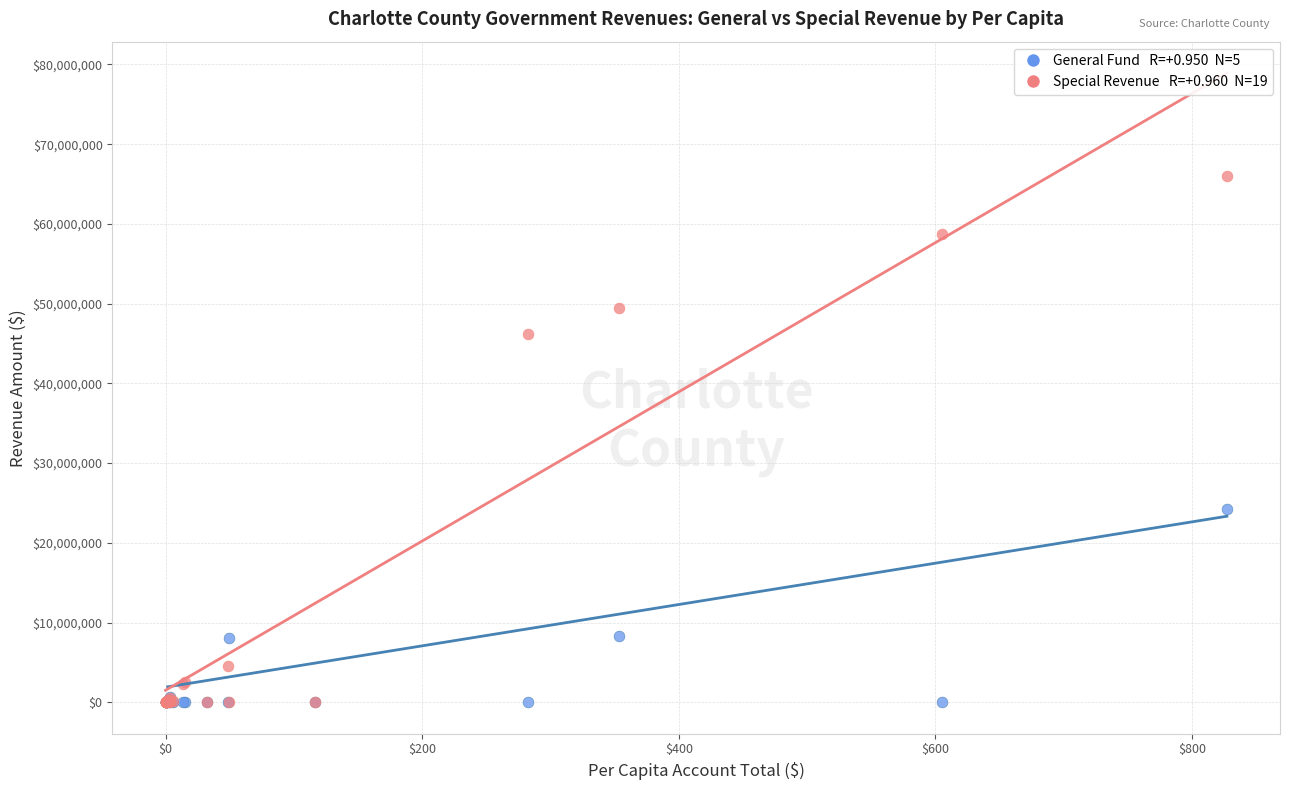

Across all series, what Y value is closest to 33003219?

24211302